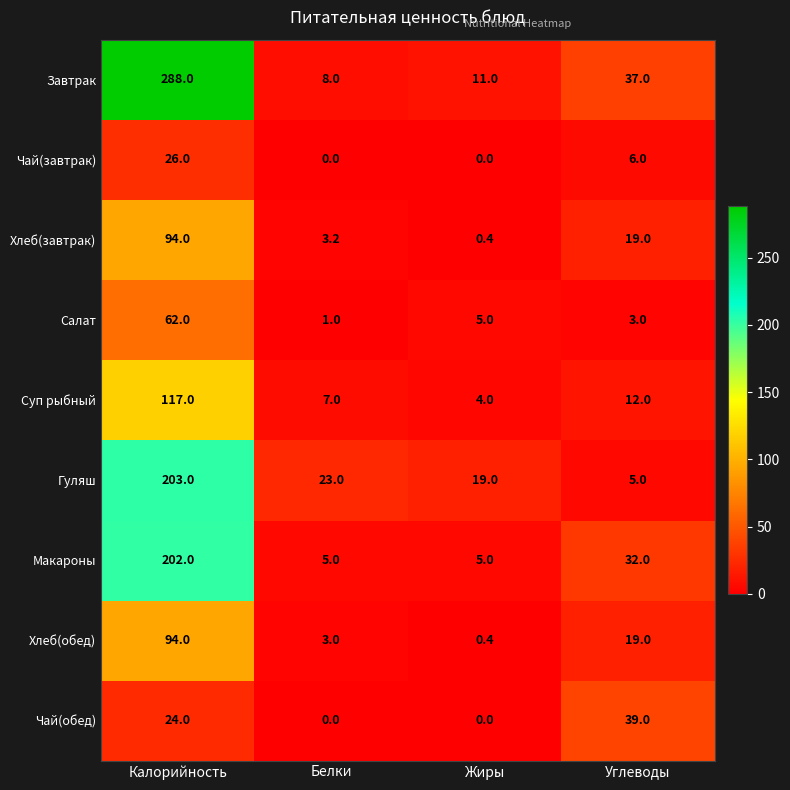

Which series has the widest spread of values?

Завтрак